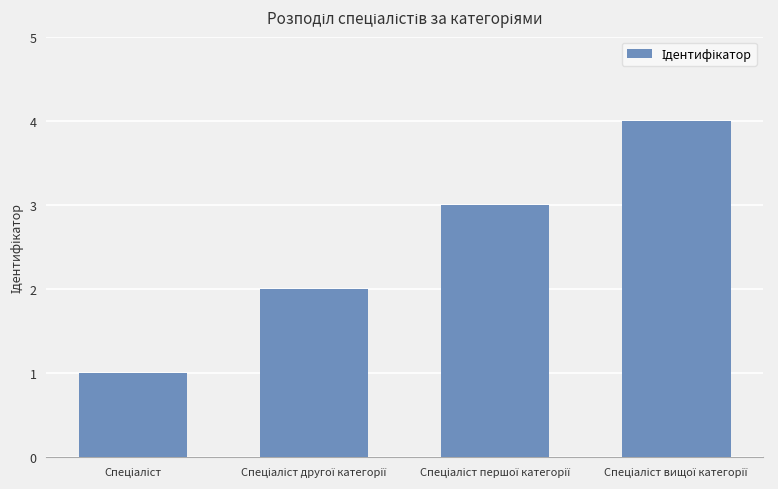

What is the value of the 3rd bar from the left?

3